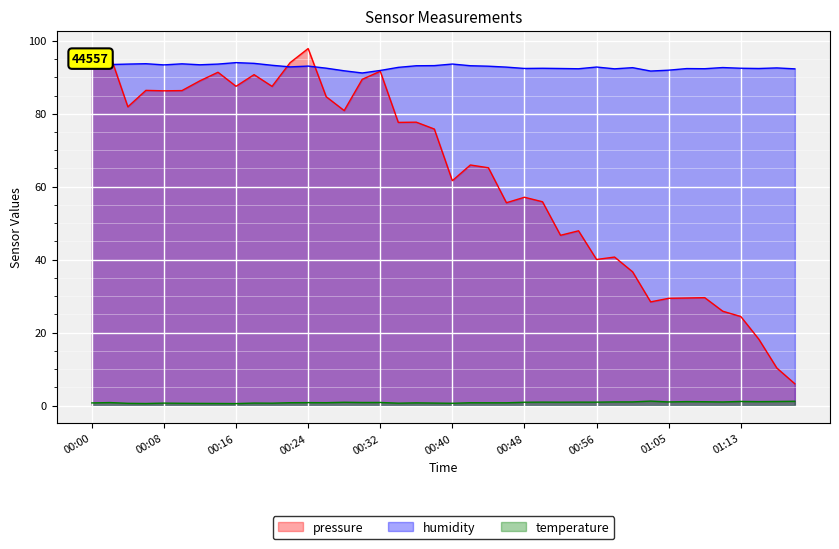

At which label is temperature closest to 0?

00:16